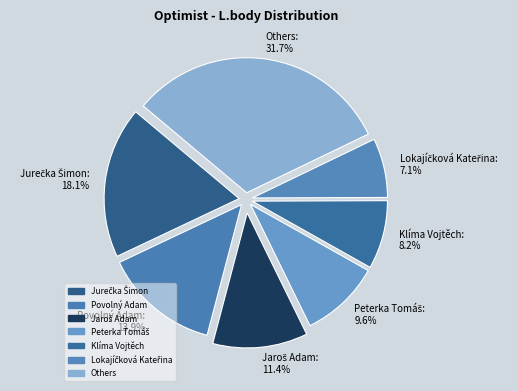

Which slice is the largest?

Others: 31.7%